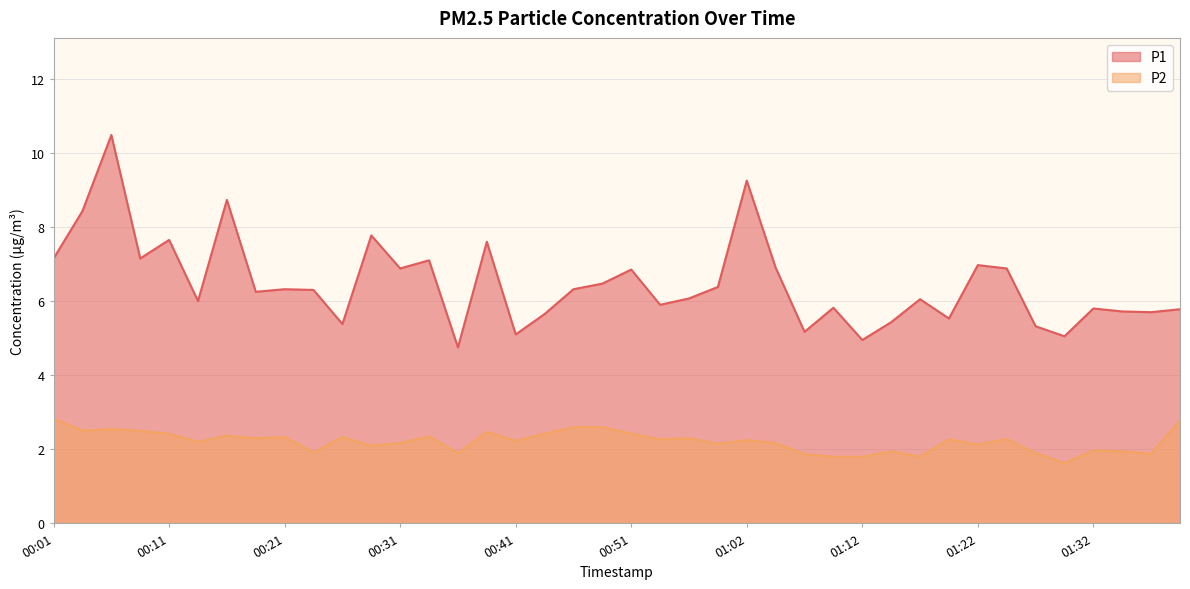

The P1 series shows 5.4 at 01:14. True or false?

True